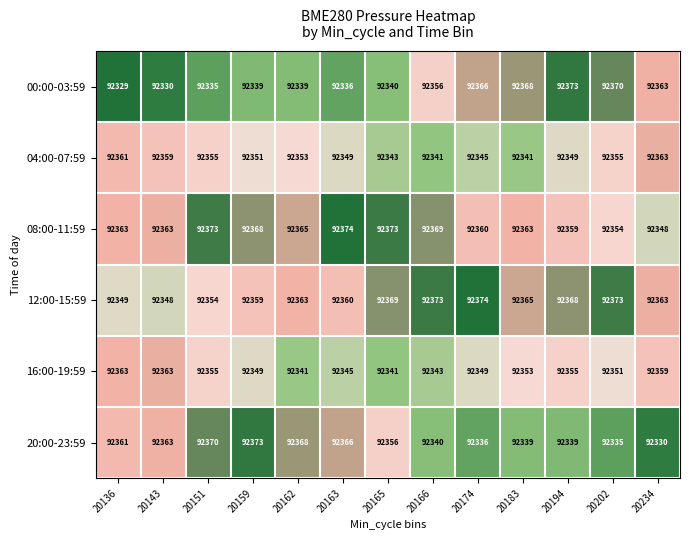

What is the difference between the maximum and second lowest values in the 04:00-07:59 series?

22